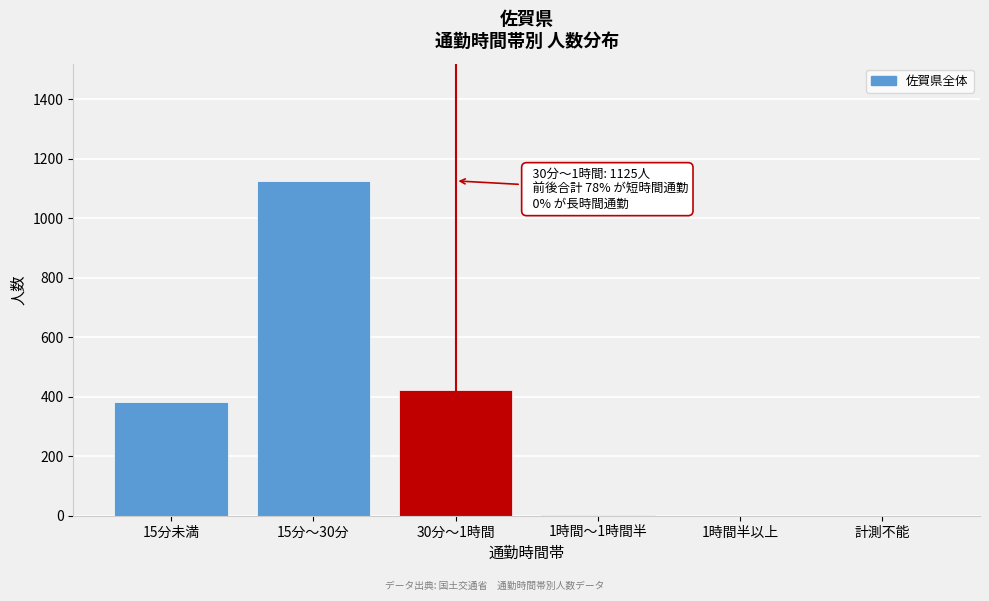

What is the sum of all values?

1932